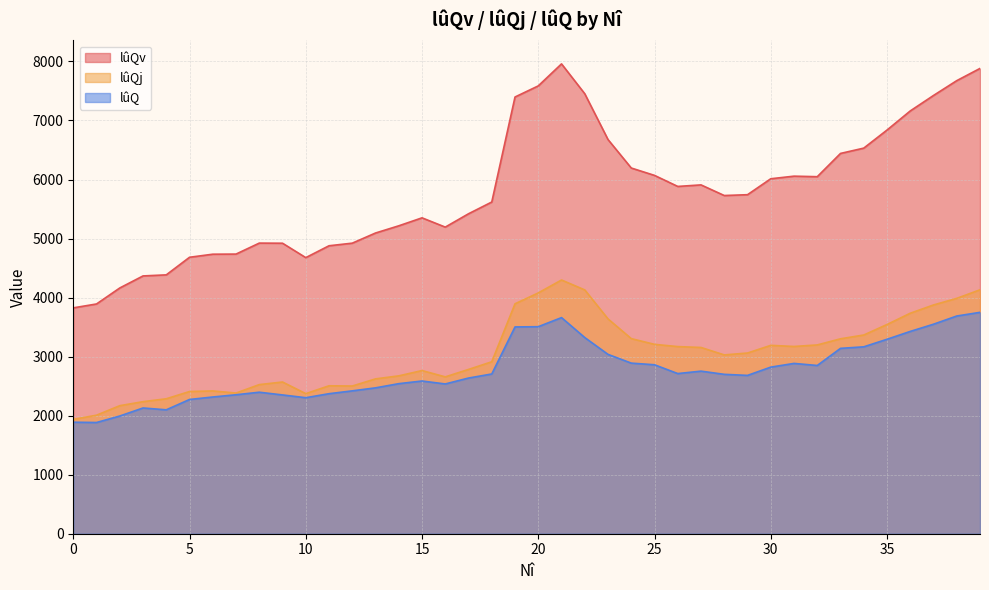

Read the lûQ value at 17.

2637